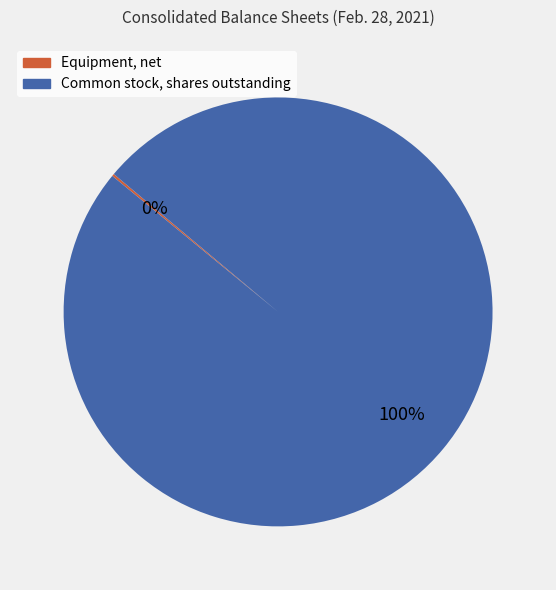

Does any single category account for the majority?

Yes